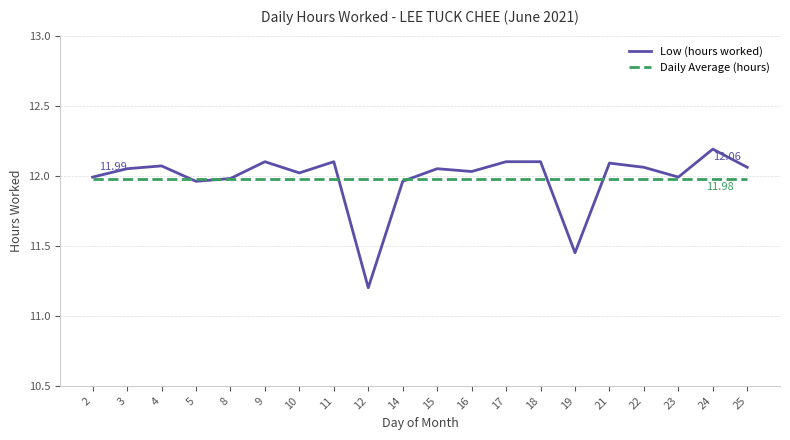

Which category has the highest value in the Low (hours worked) series?

24